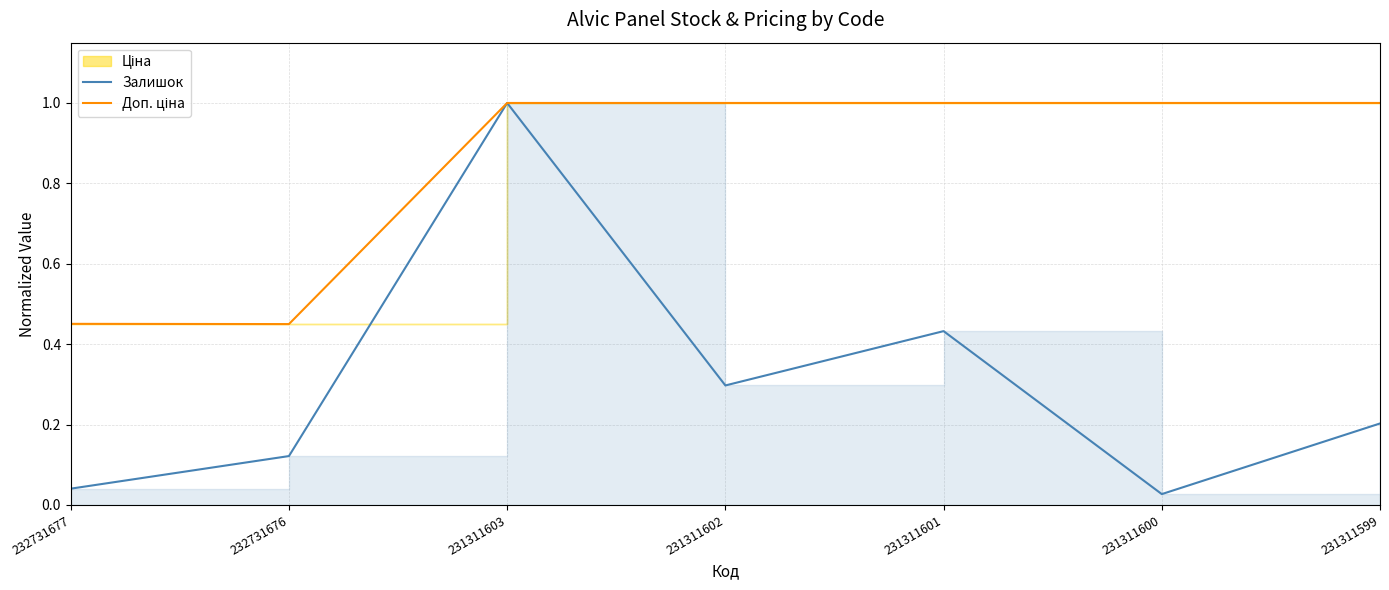

The value of Доп. ціна at 231311599 is 1.0. True or false?

True